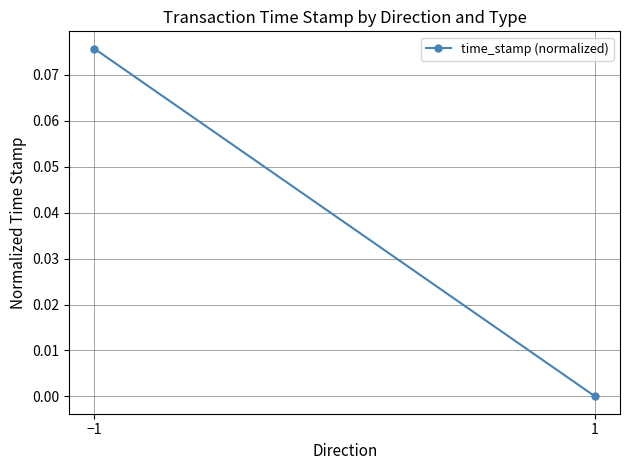

True or false: the data shows 0.0 at 1.

True